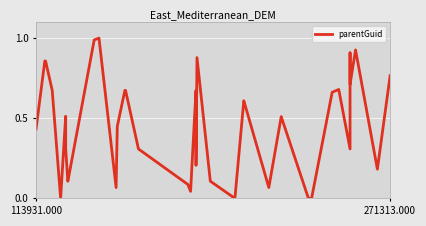

Does the chart display data point markers on the line(s)?

No